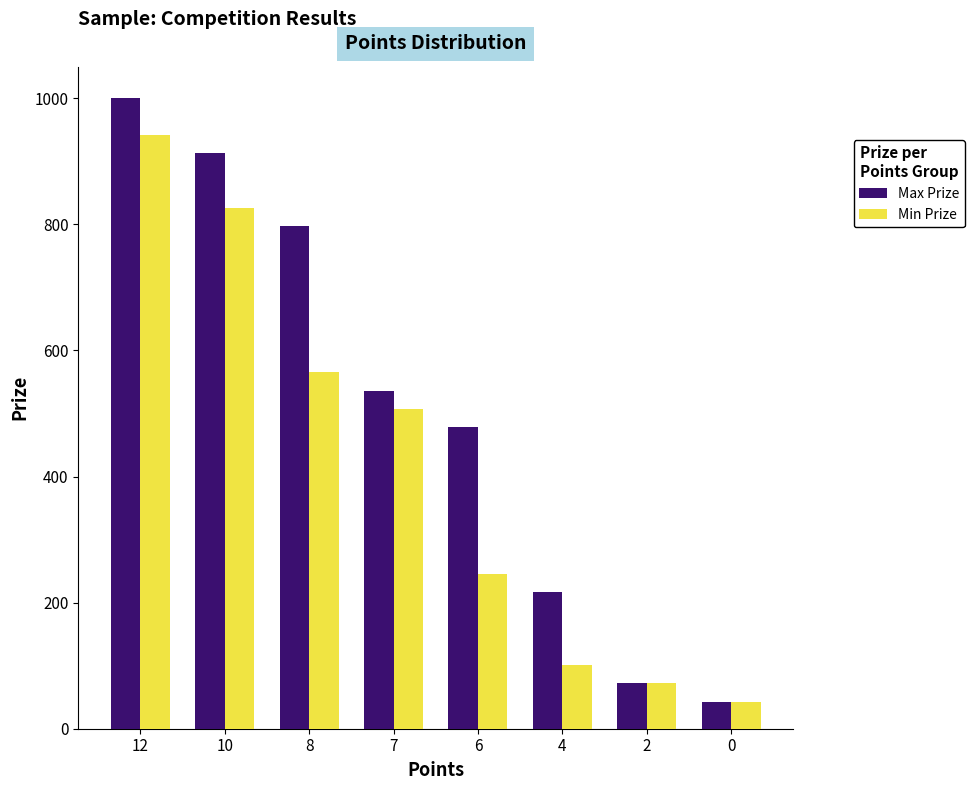

Is it true that Min Prize equals 107 at 2?

False